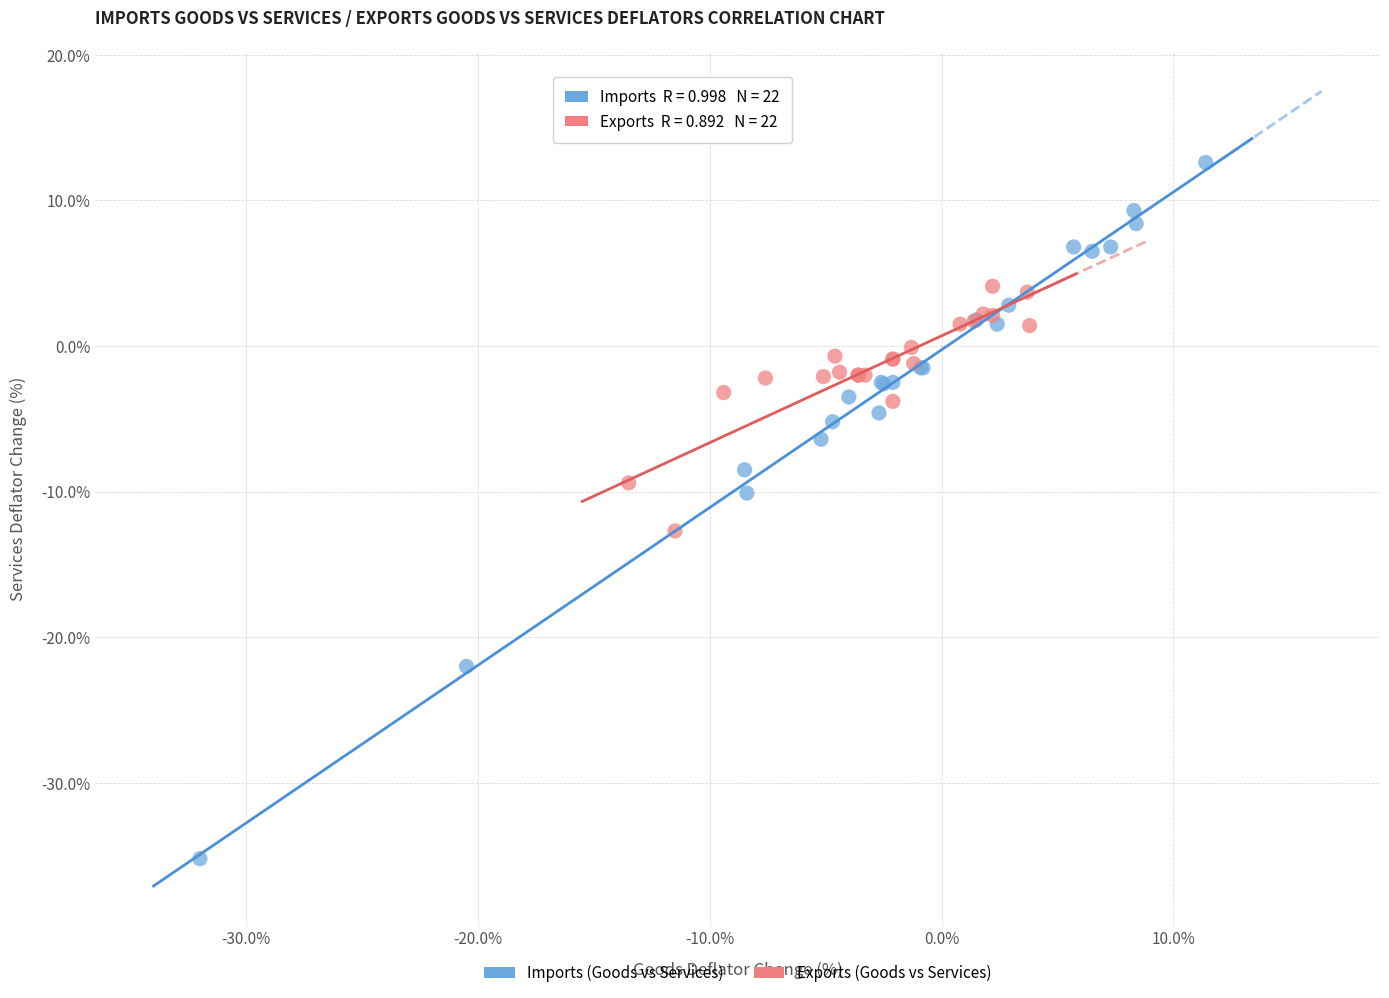

Which series reaches the minimum Y coordinate?

Imports (Goods vs Services)